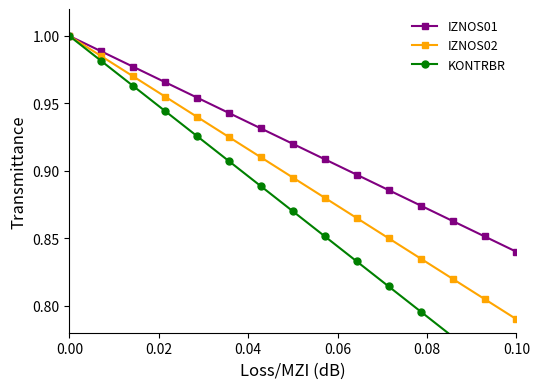

List the series in order of their peak value, highest first.

IZNOS01, IZNOS02, KONTRBR